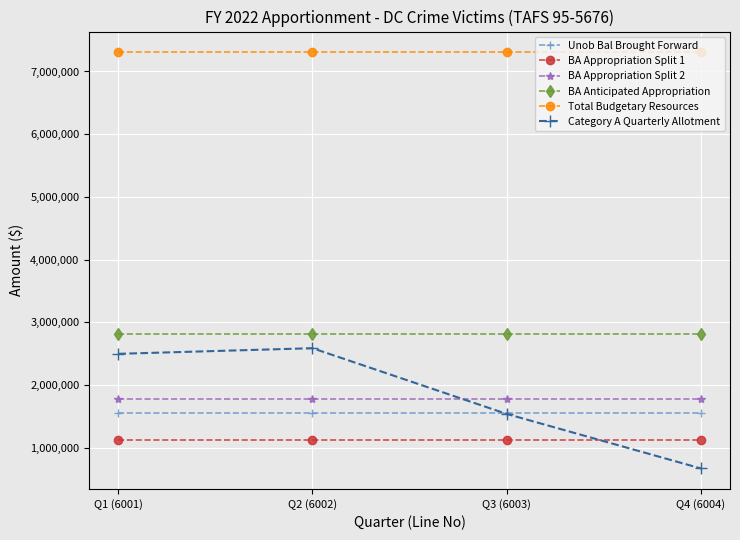

Between Q2 (6002) and Q4 (6004), which series saw the biggest shift?

Category A Quarterly Allotment